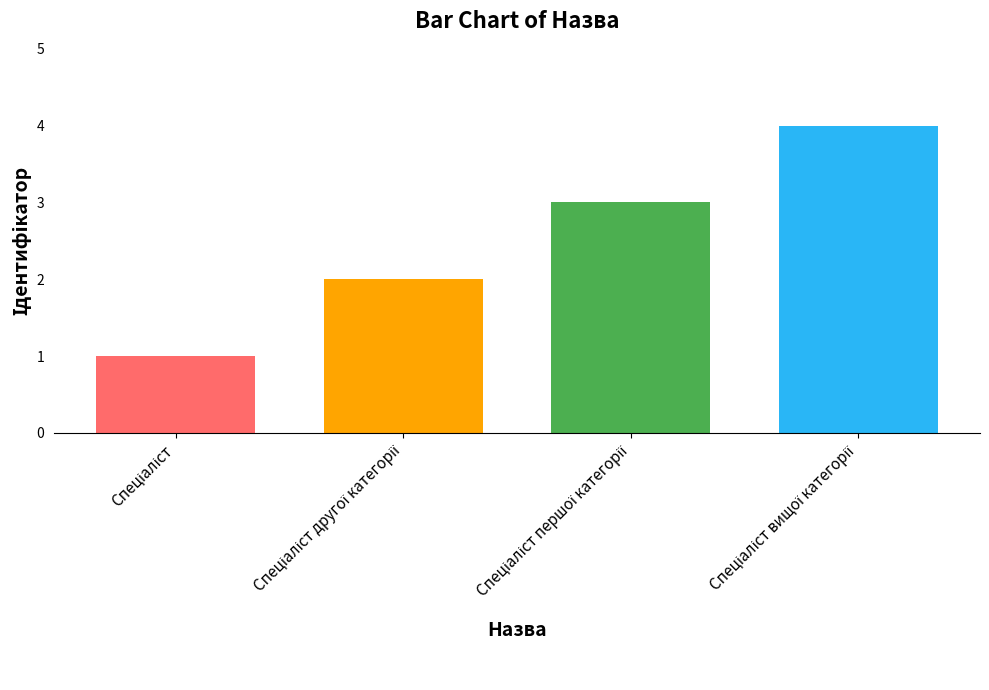

What is the difference between the maximum and second lowest values?

2